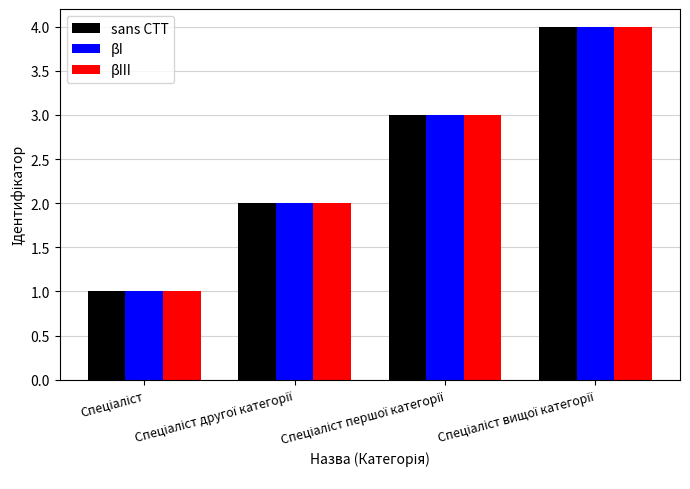

What is the difference between the maximum and minimum values in the βIII series?

3